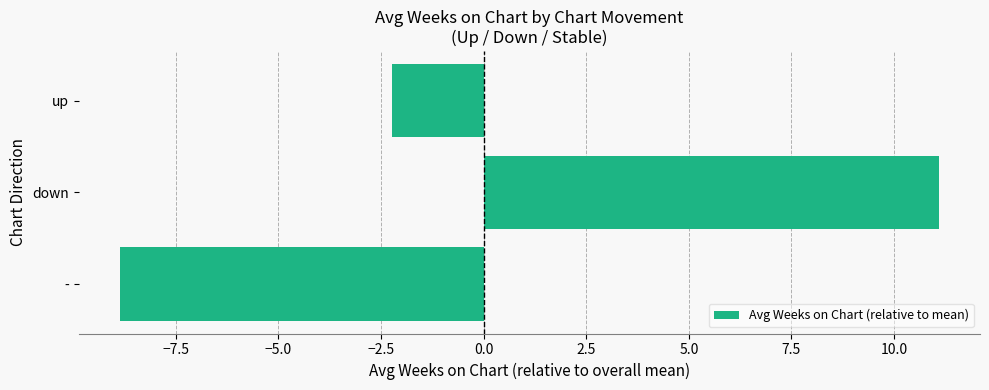

Where is the data nearest to the value 1?

up